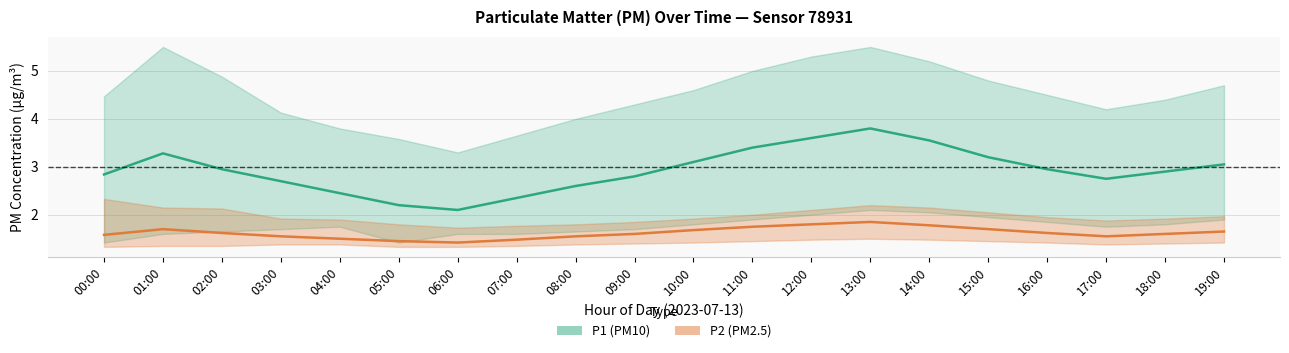

Between 08:00 and 17:00, which series saw the biggest shift?

P1 (PM10)